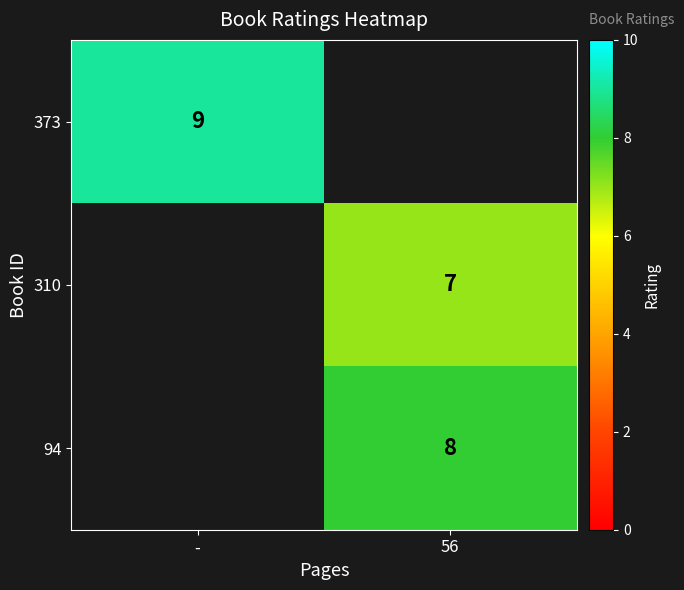

Which category has the highest value across all series?

-